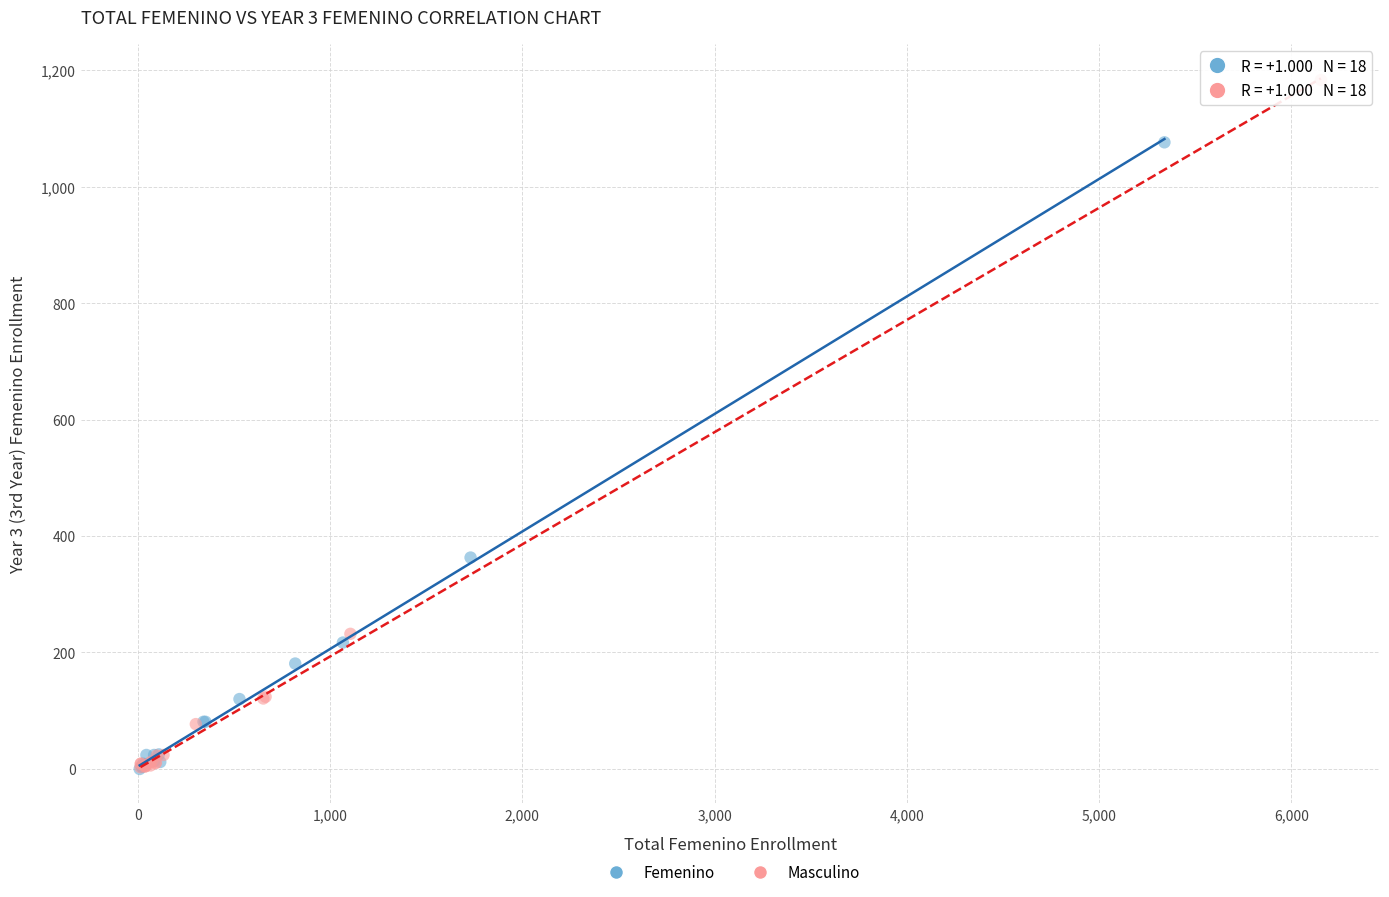

Which series has the largest Y range (max minus min)?

Masculino